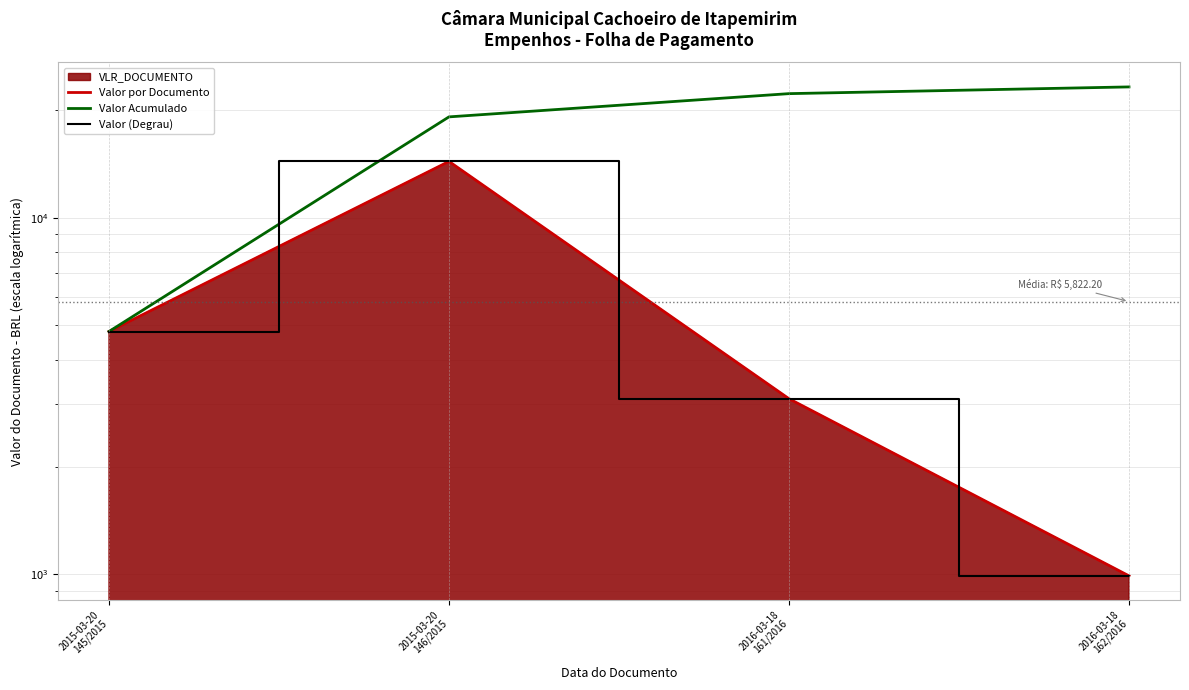

Which series has the largest total across all categories?

Valor Acumulado